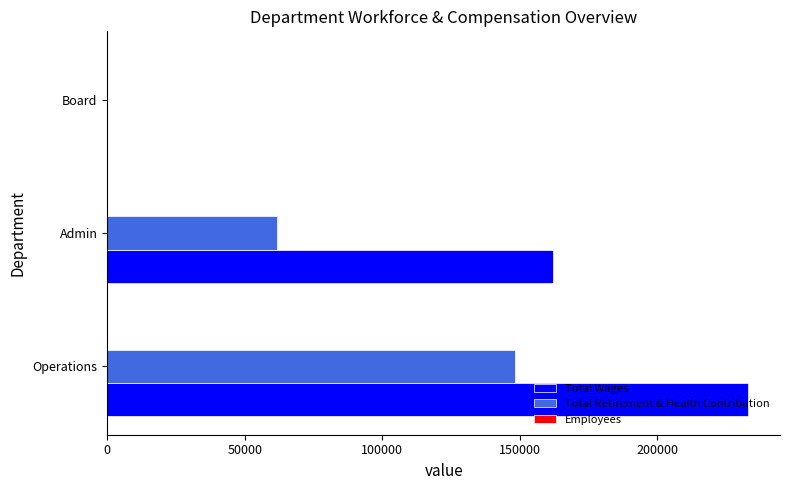

How many distinct data groups are displayed?

3